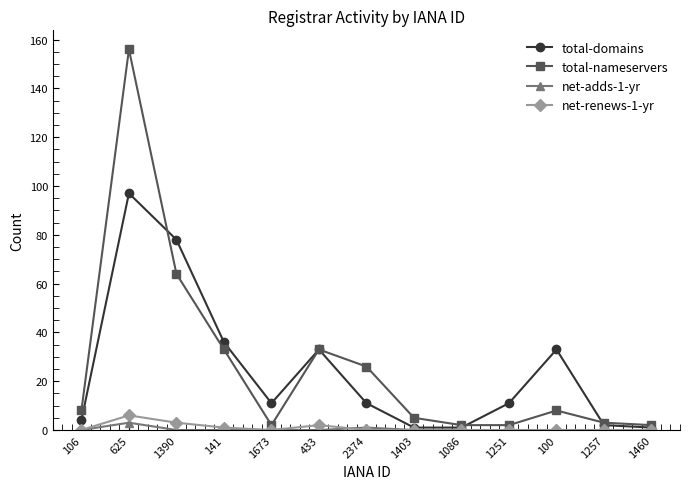

Is the value of net-renews-1-yr at 625 greater than the value of total-nameservers at 141?

No